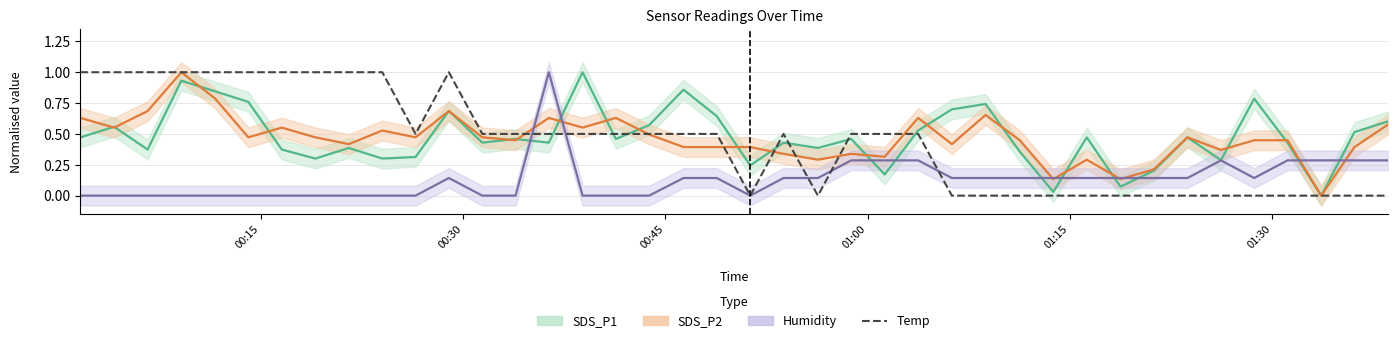

The value of Temp at 00:30 is 0.7. True or false?

False